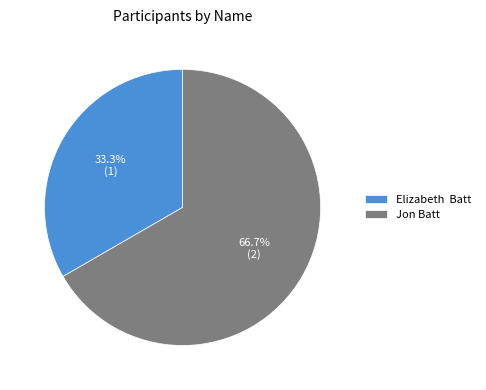

How much of the chart is everything except Jon Batt?

33.3%